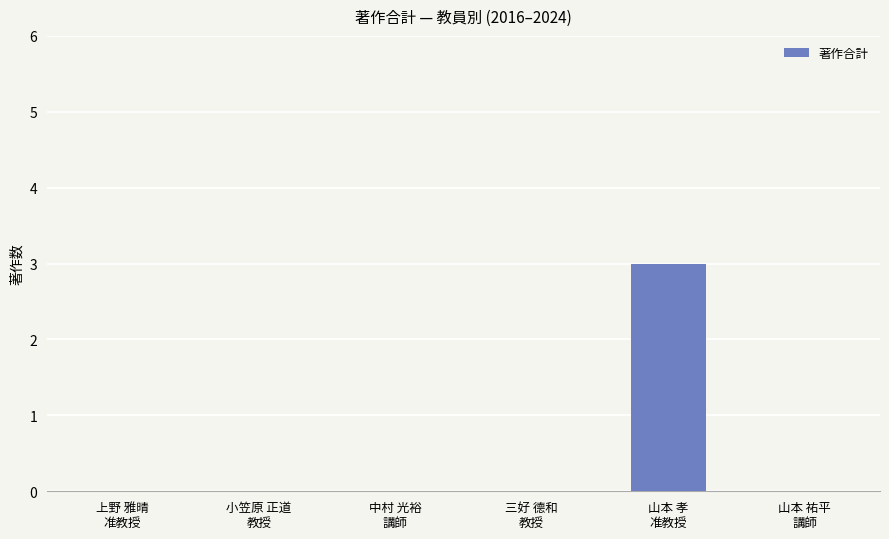

What is the sum of all values?

3